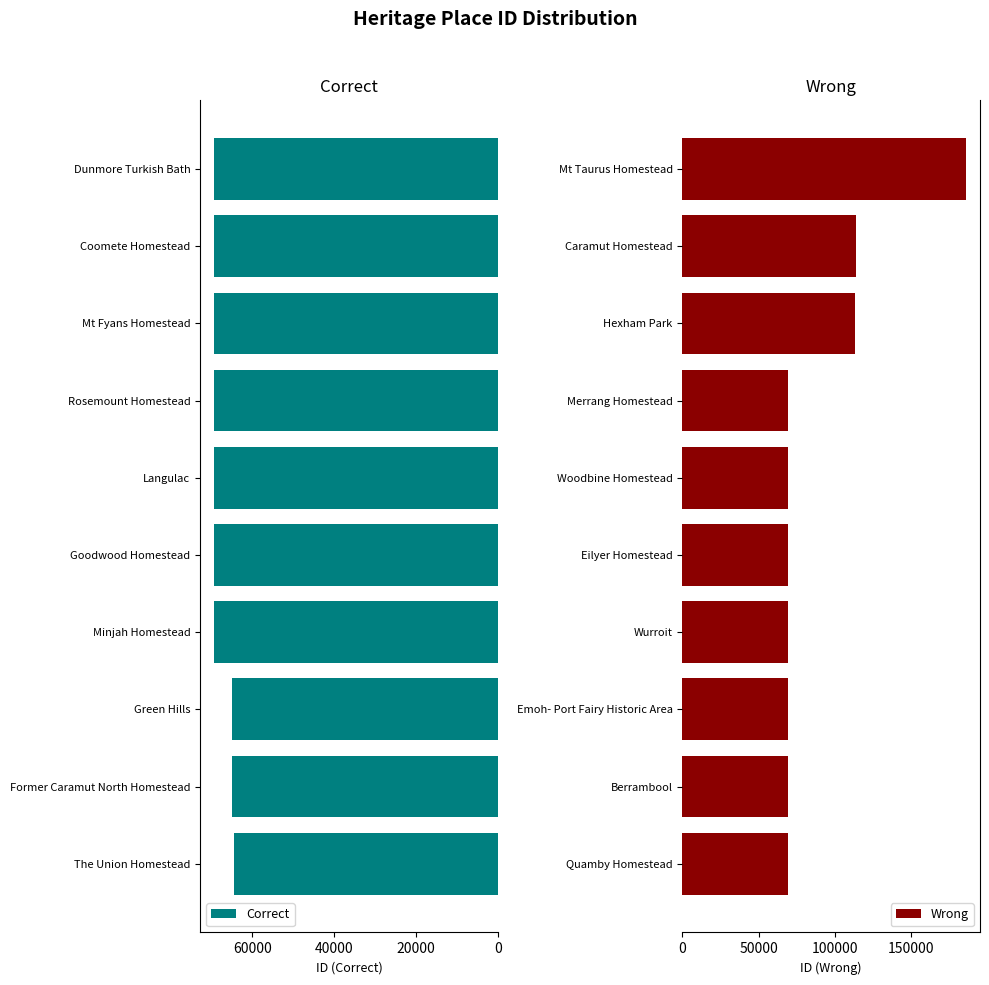

How many series are shown in this chart?

2